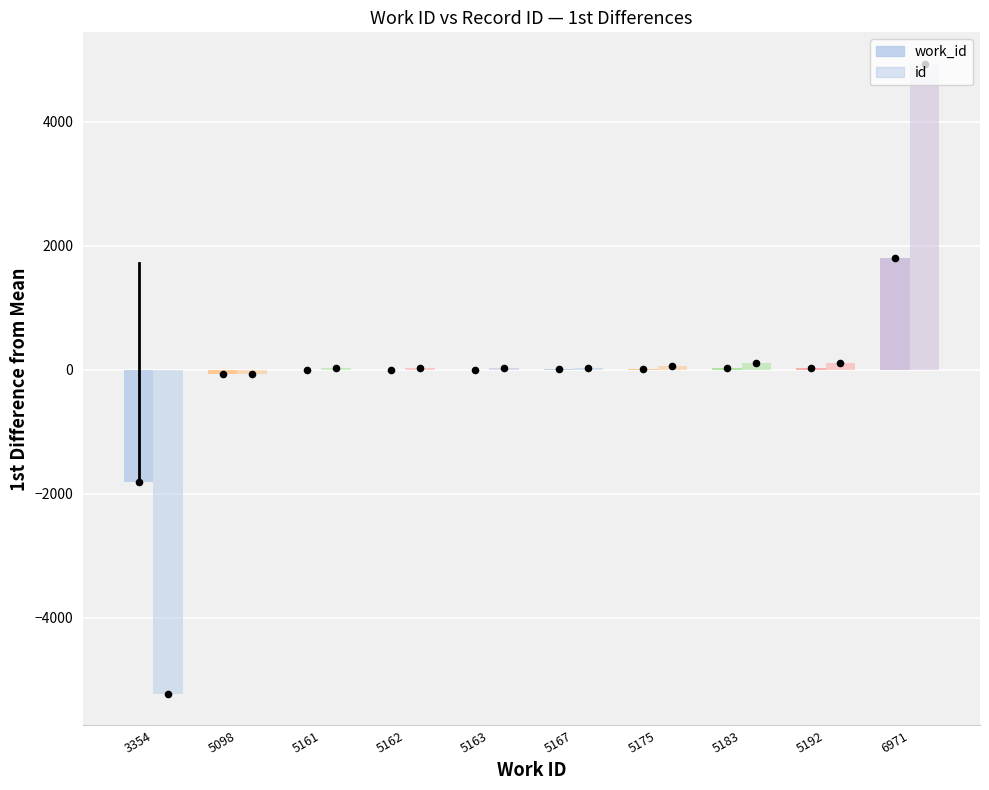

Which series reaches the minimum Y coordinate?

id